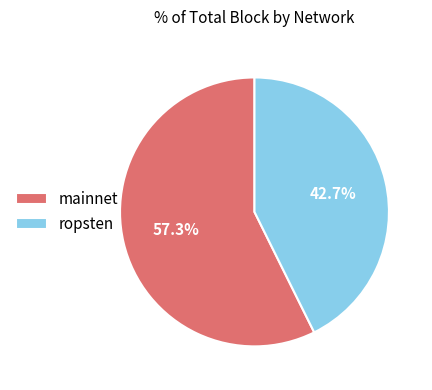

Between ropsten and mainnet, which is larger?

mainnet